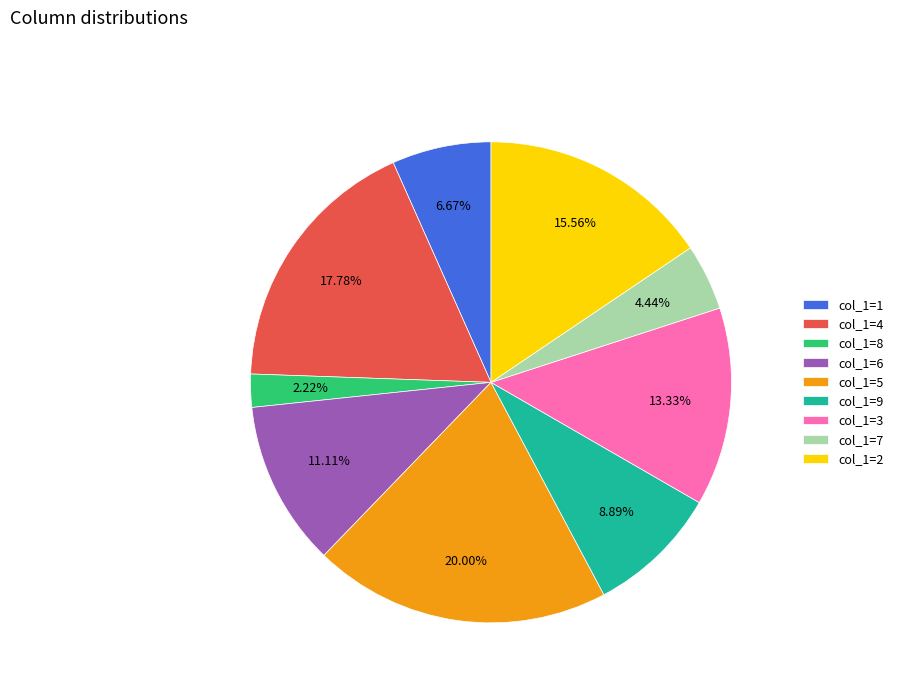

To the nearest percent, what portion does col_1=8 represent?

2%